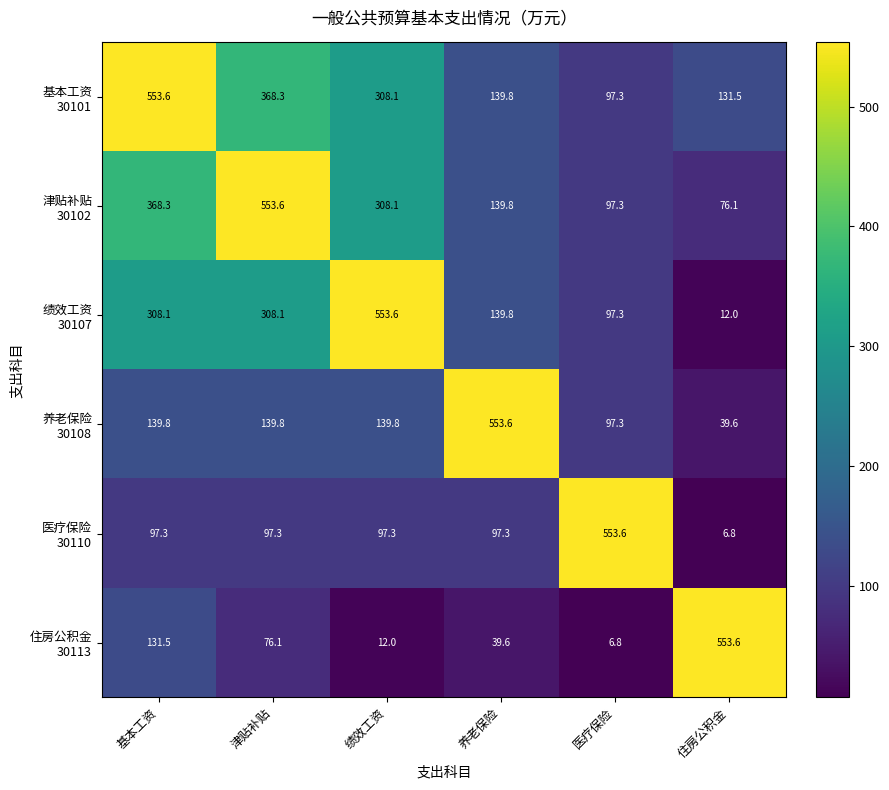

What is the spread (max minus min) of values at 绩效工资?

541.6